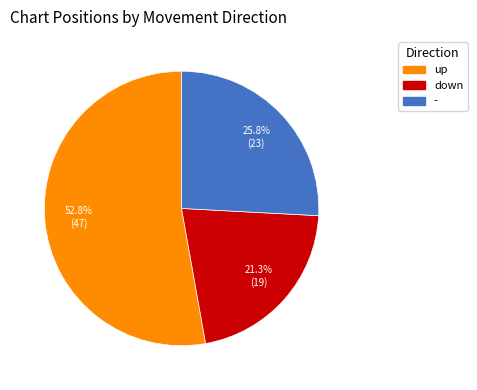

To the nearest percent, what percentage of the pie is -?

26%